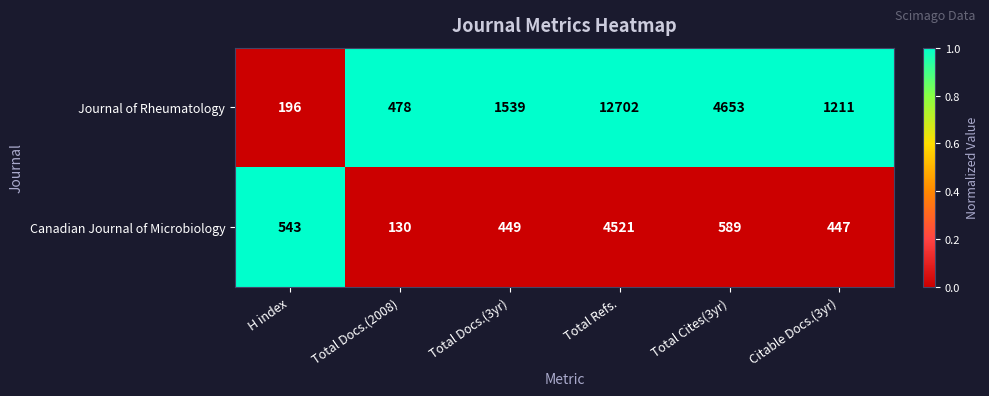

Reading left to right, transcribe all the data shown in this chart.

Journal of Rheumatology: 196	478	1539	12702	4653	1211
Canadian Journal of Microbiology: 543	130	449	4521	589	447